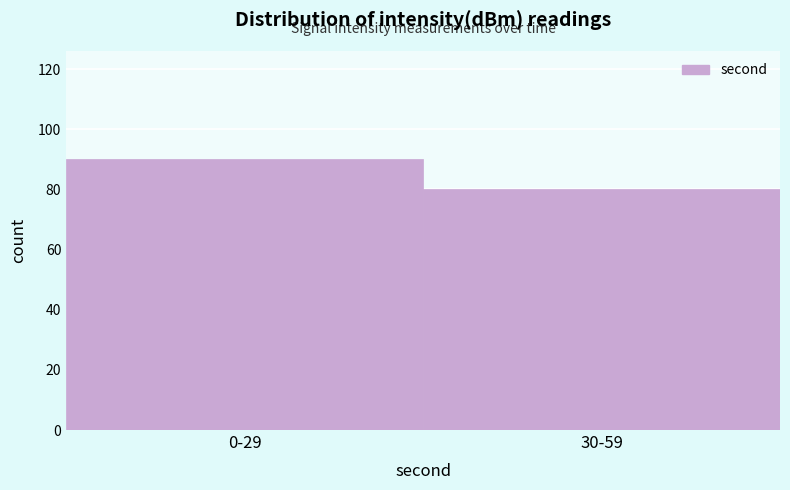

Reading right to left, list all the values displayed in this chart.

30-59=80	0-29=90